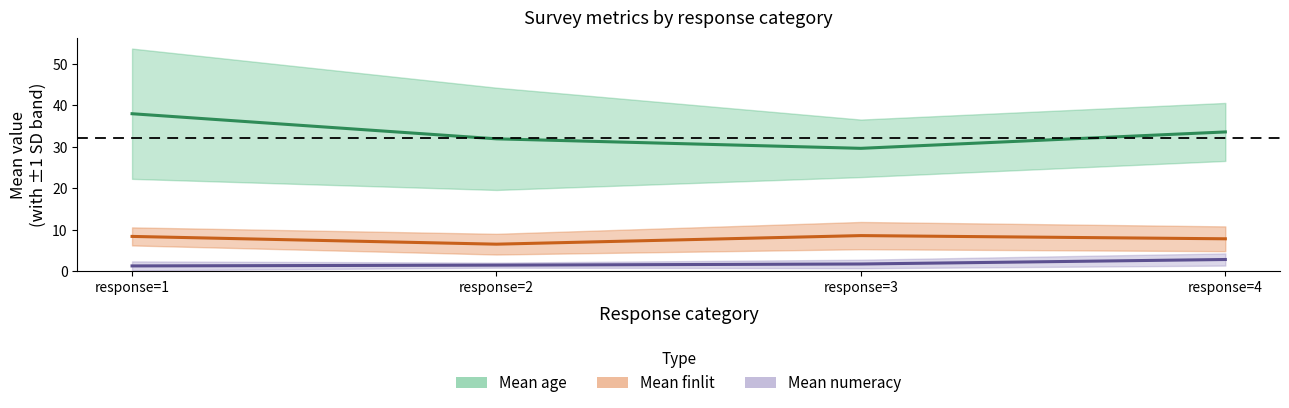

Rank the categories by Mean age value from lowest to highest.

response=3, response=2, response=4, response=1